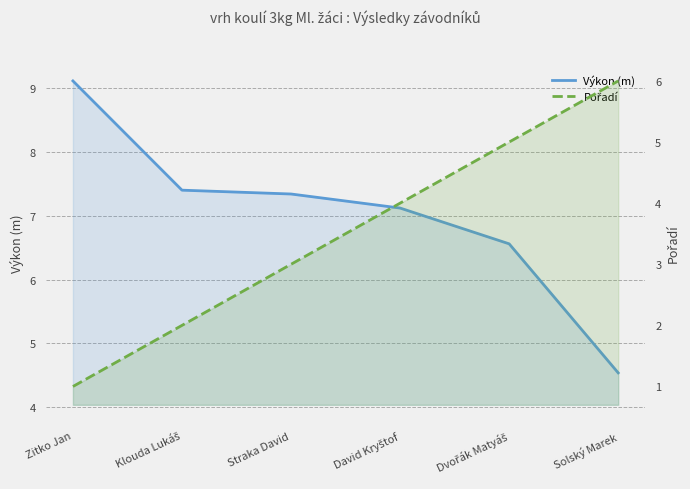

What are all the series names shown in the legend?

Výkon (m), Pořadí